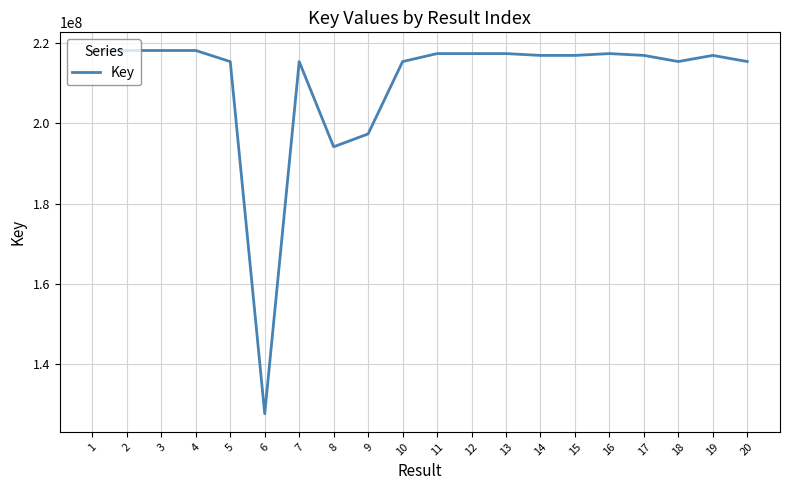

Does the chart display data point markers on the line(s)?

No